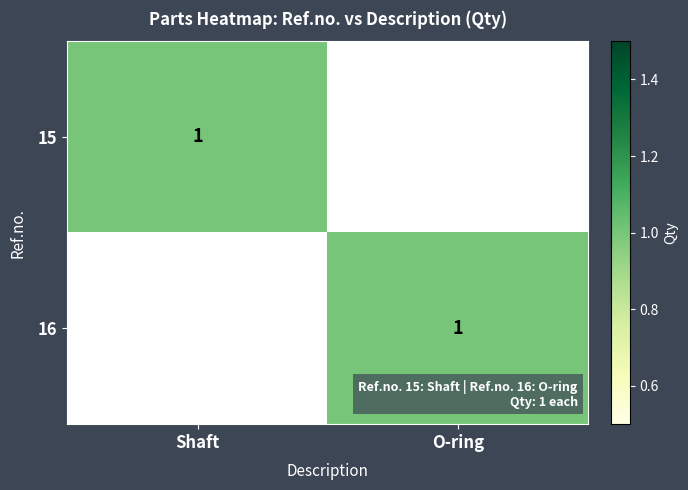

What is the greatest value displayed?

1